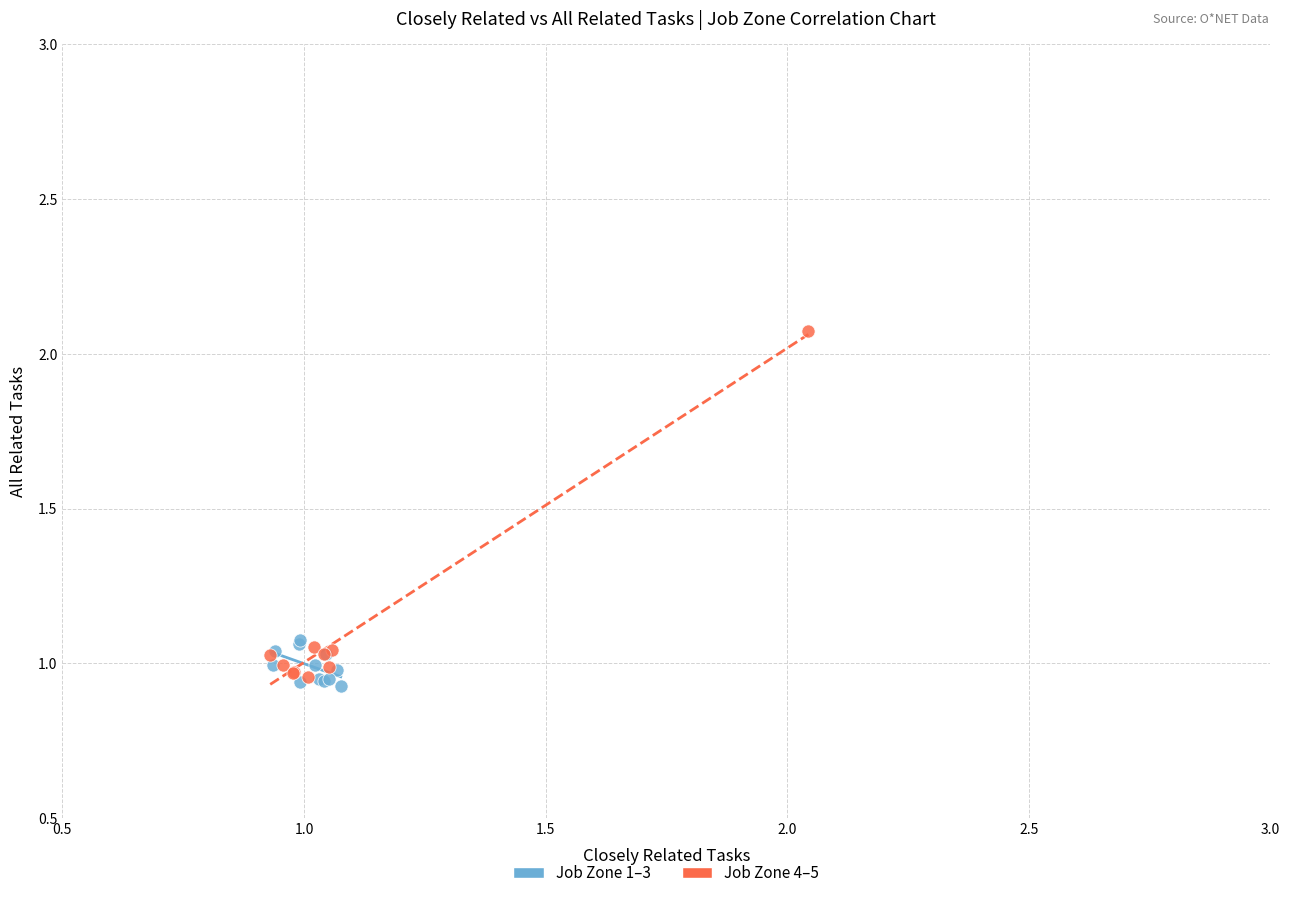

Which series reaches the maximum Y coordinate?

Job Zone 4–5